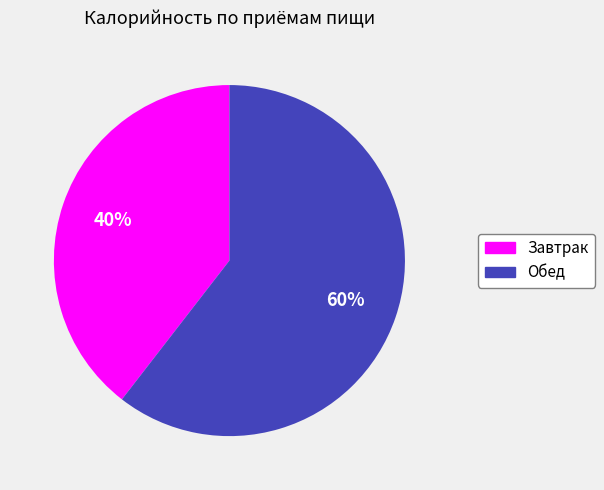

To the nearest percent, what is the combined percentage of Обед and Завтрак?

100%